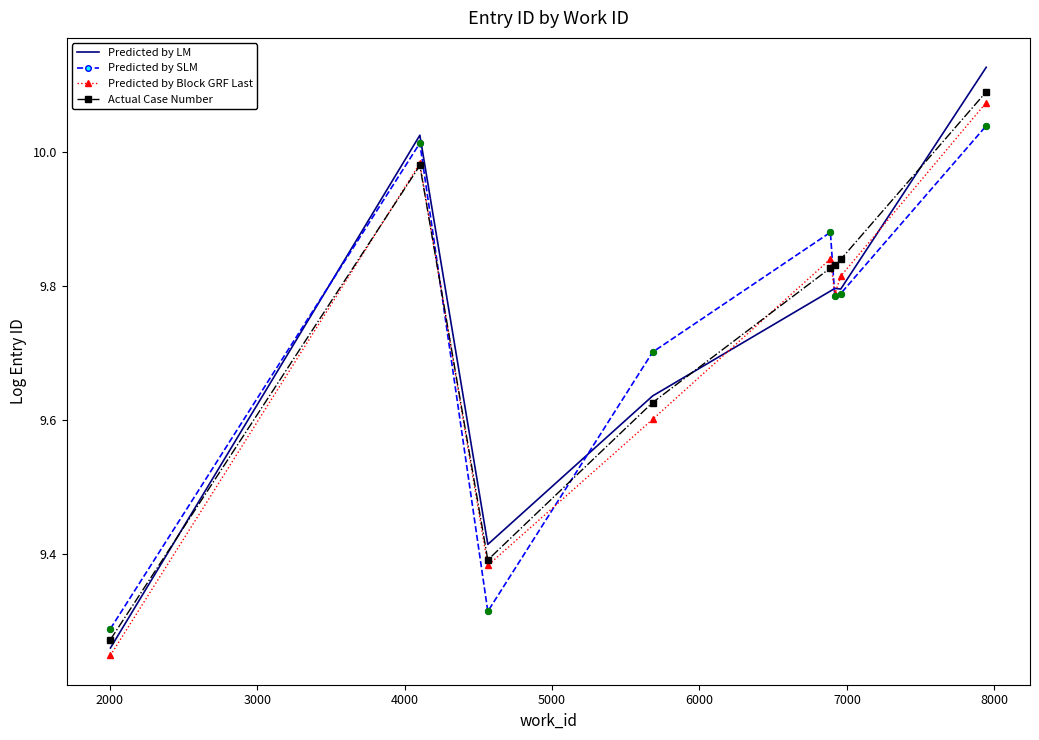

Which series has the widest spread of values?

Predicted by LM